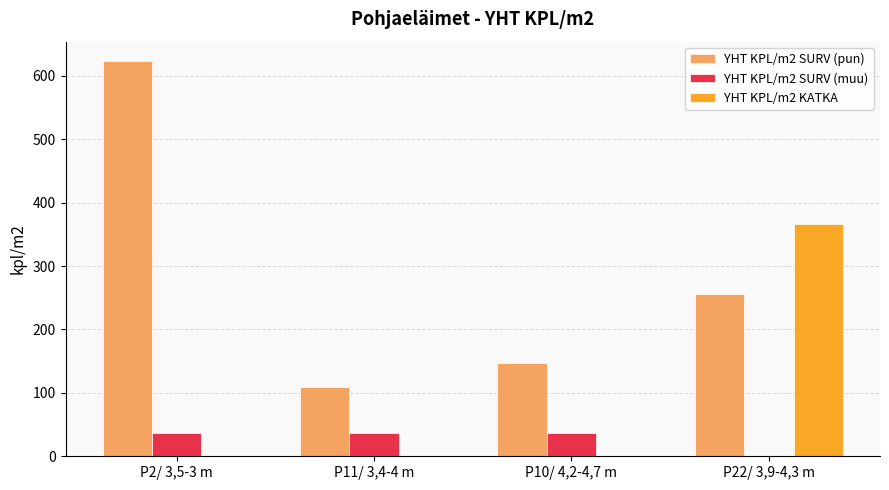

What is the total value across all series at P10/ 4,2-4,7 m?

183.2